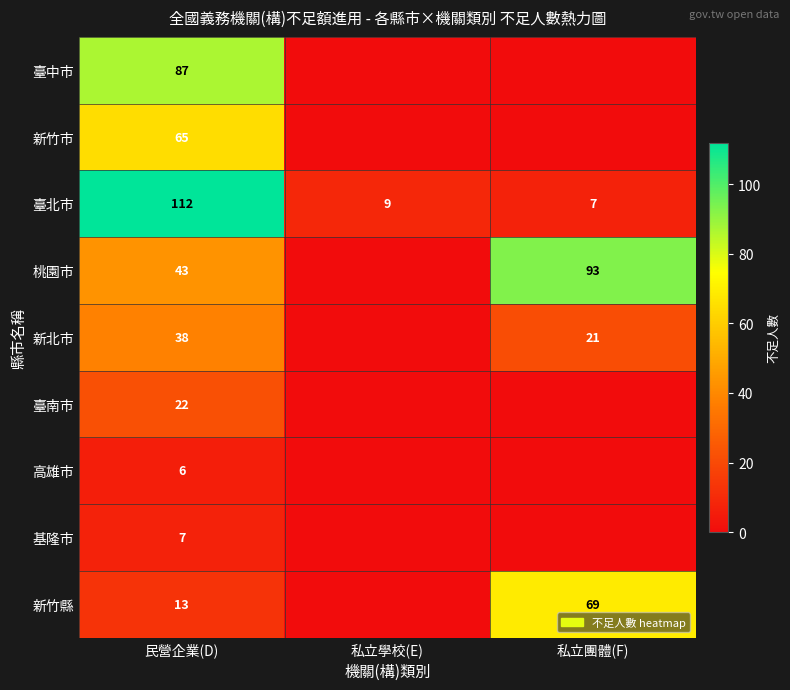

The value of 臺北市 at 私立學校(E) is 16. True or false?

False